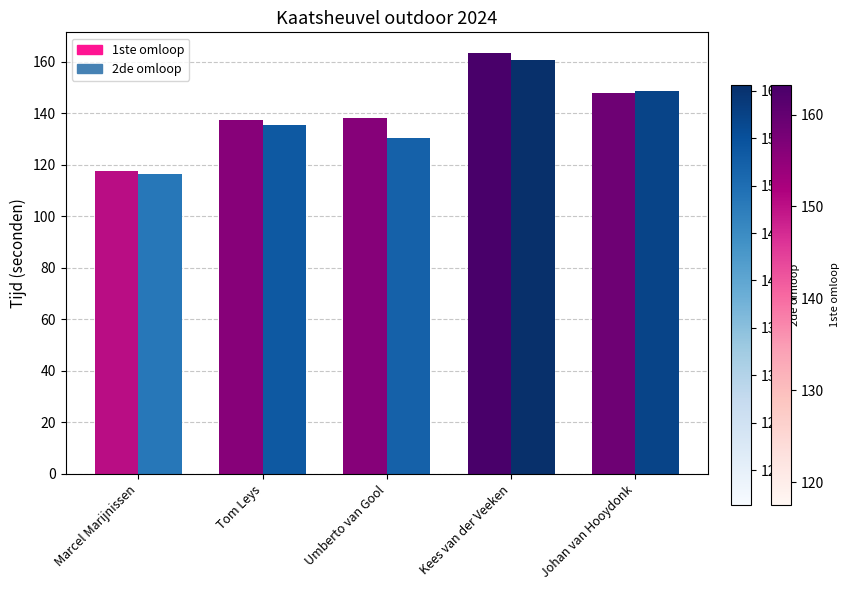

At which category is the sum across all series the highest?

Kees van der Veeken